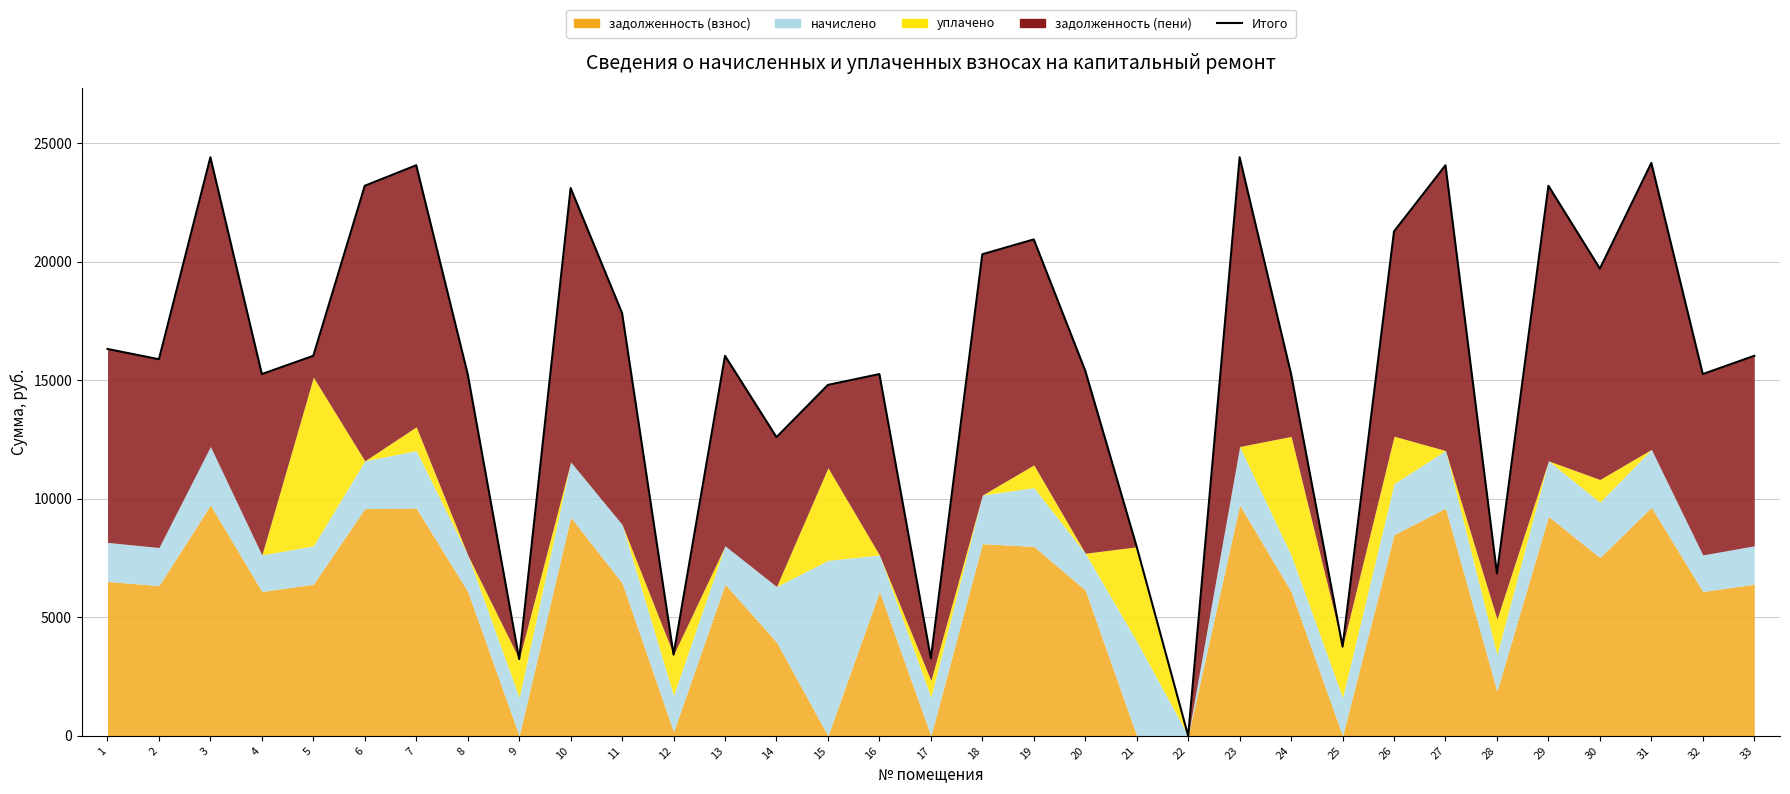

What is the greatest value displayed?

24396.8